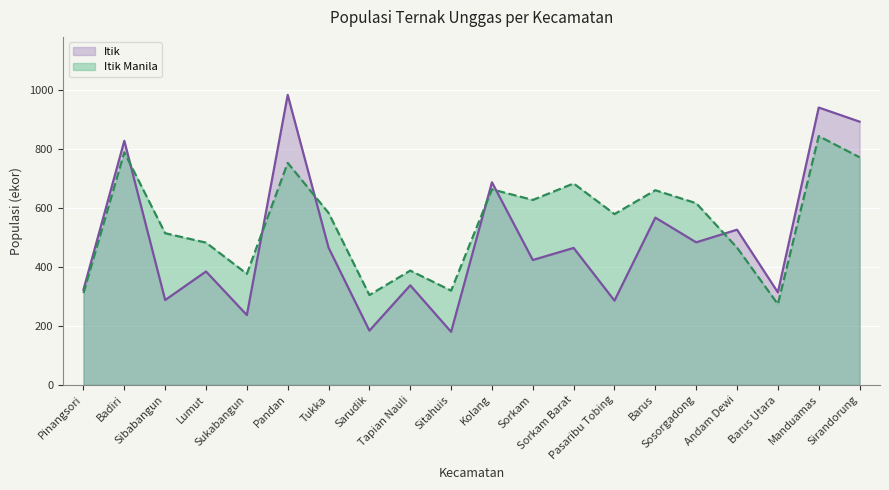

What is the difference between the second highest and minimum values in the Itik Manila series?

516